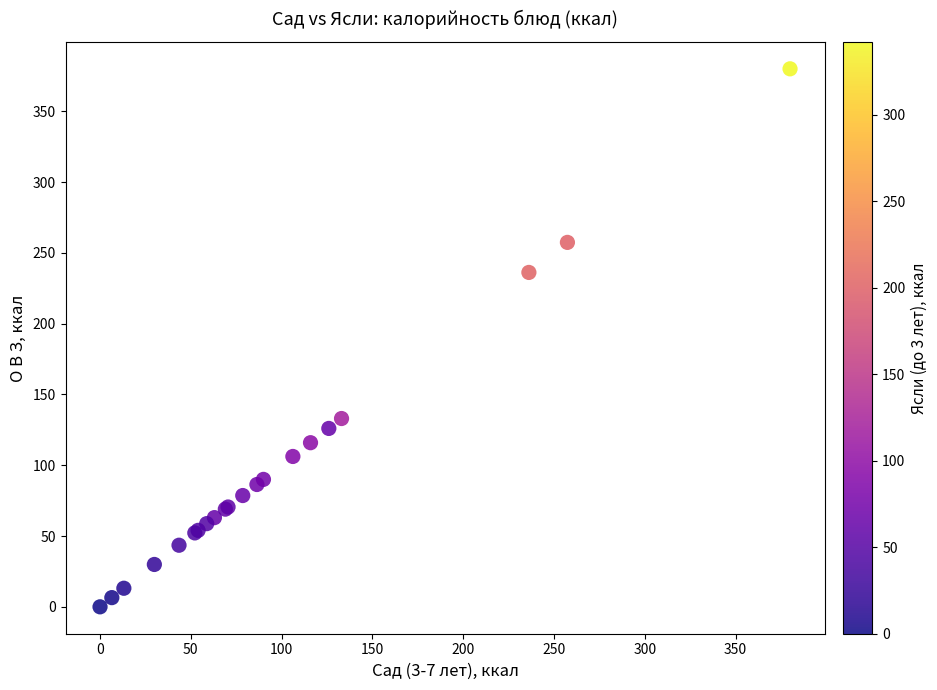

What Y value in the scatter plot is closest to 190?

236.2